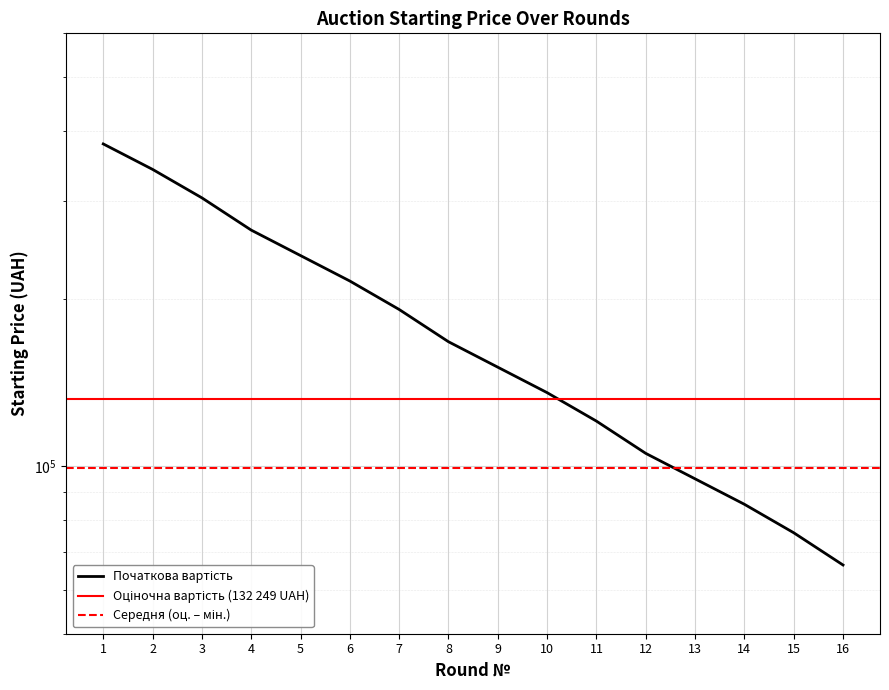

What is the value of the 16th point from the left?

66449.2